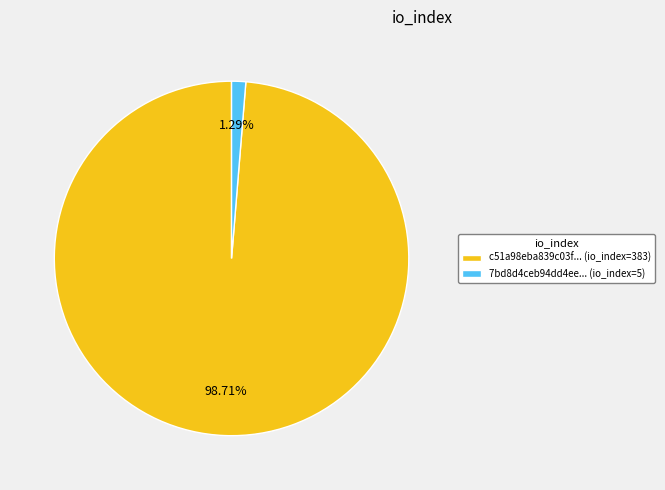

Rank the categories by value from lowest to highest.

7bd8d4ceb94dd4ee... (io_index=5), c51a98eba839c03f... (io_index=383)